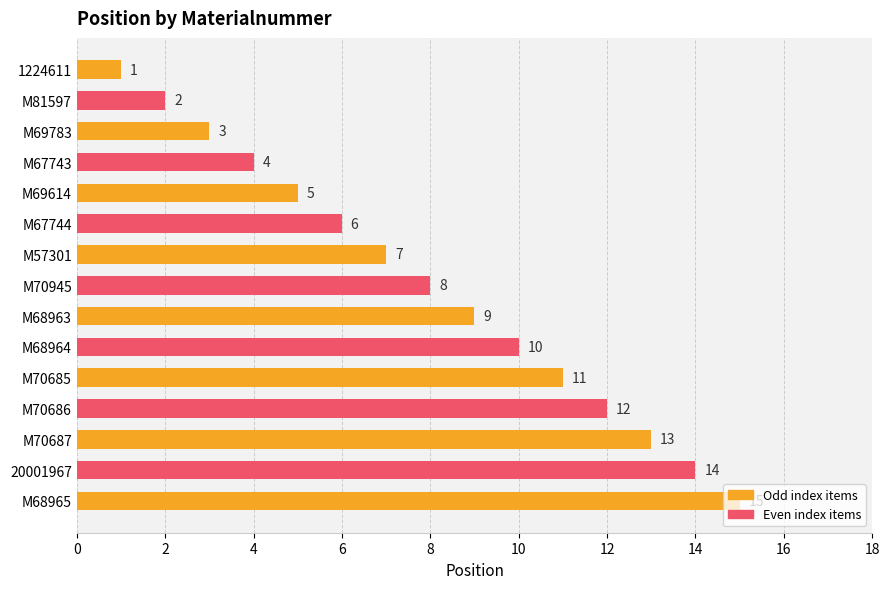

At which label is the value closest to 8?

M70945